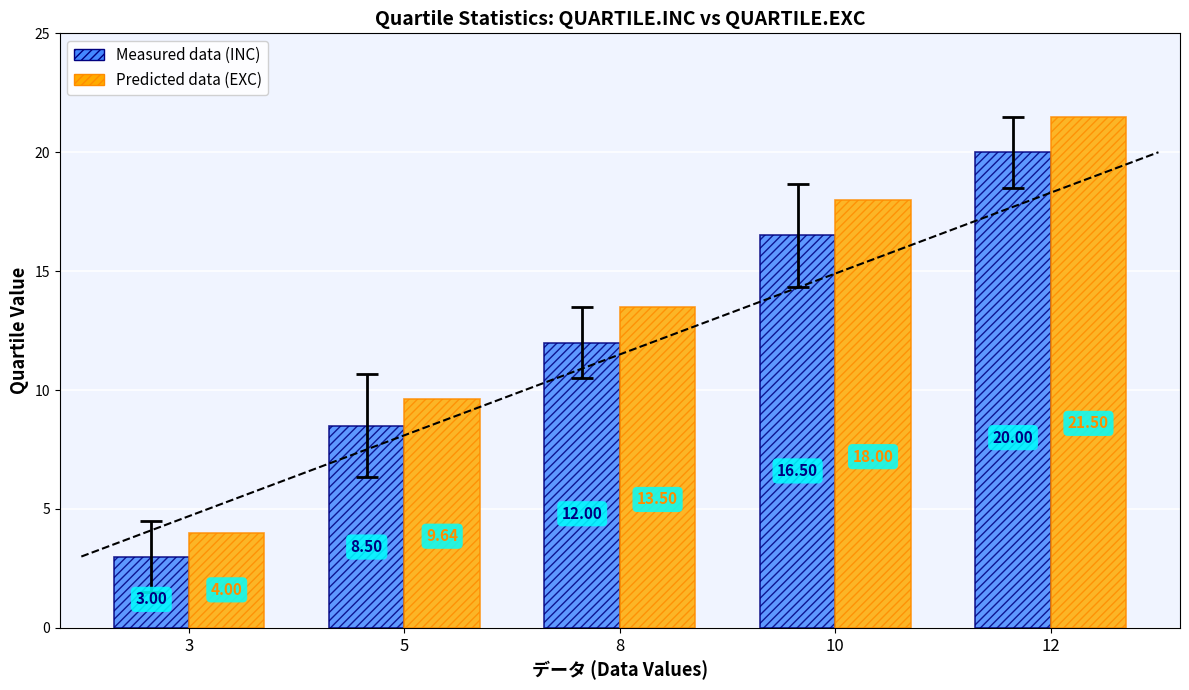

How many series are shown in this chart?

2